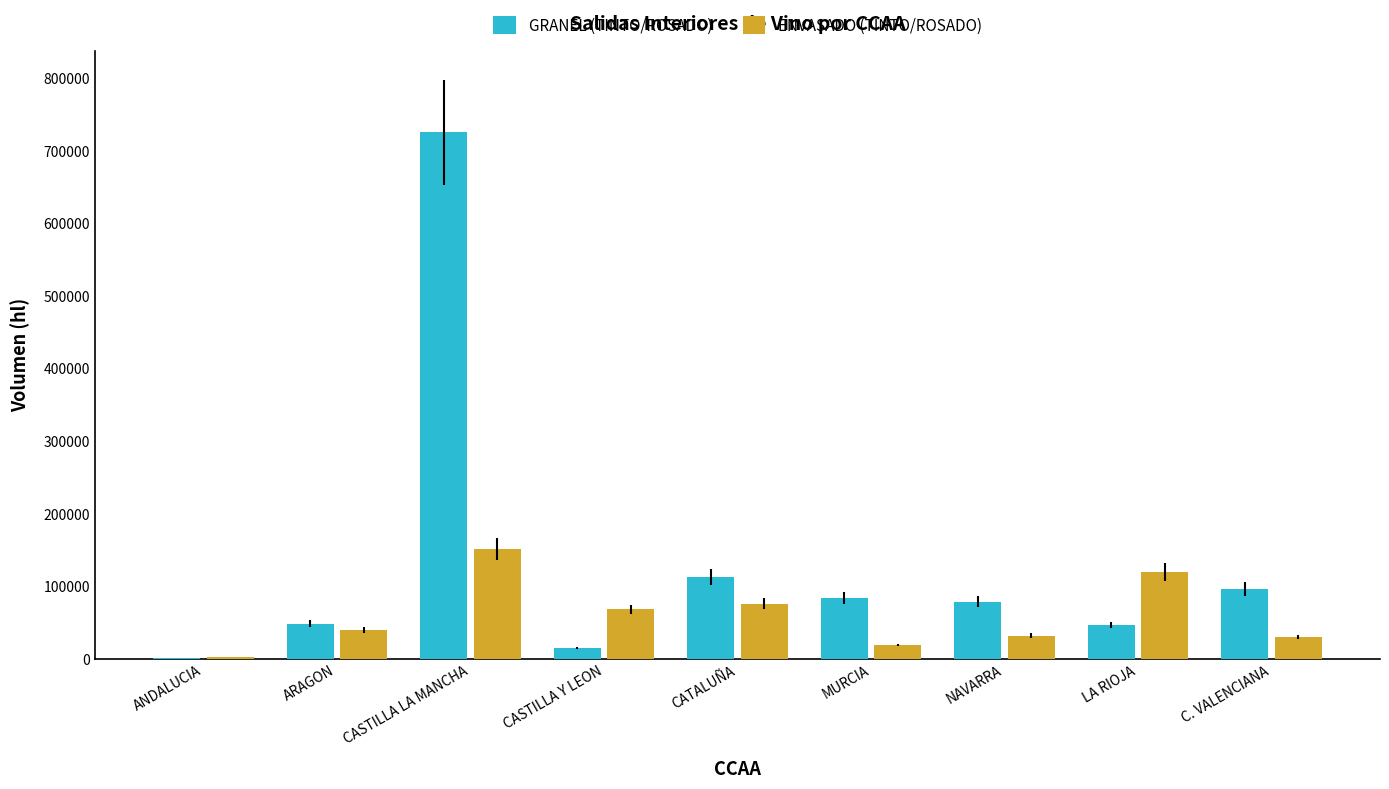

At which label is GRANEL (TINTO/ROSADO) closest to 363197?

CATALUÑA